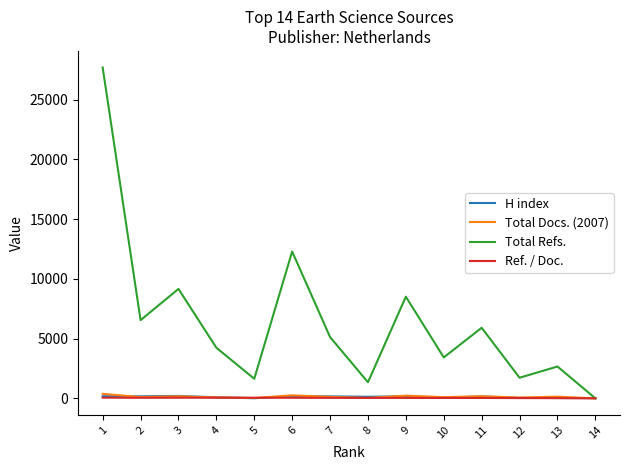

Between 7 and 12, which series saw the biggest shift?

Total Refs.